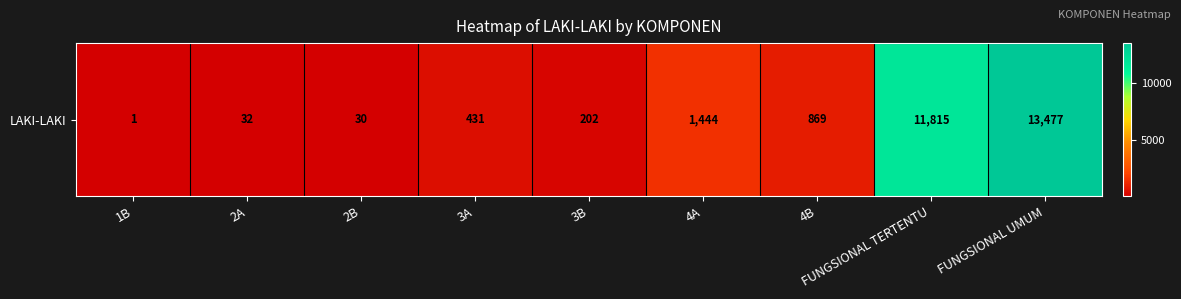

How many categories are shown in the chart?

9